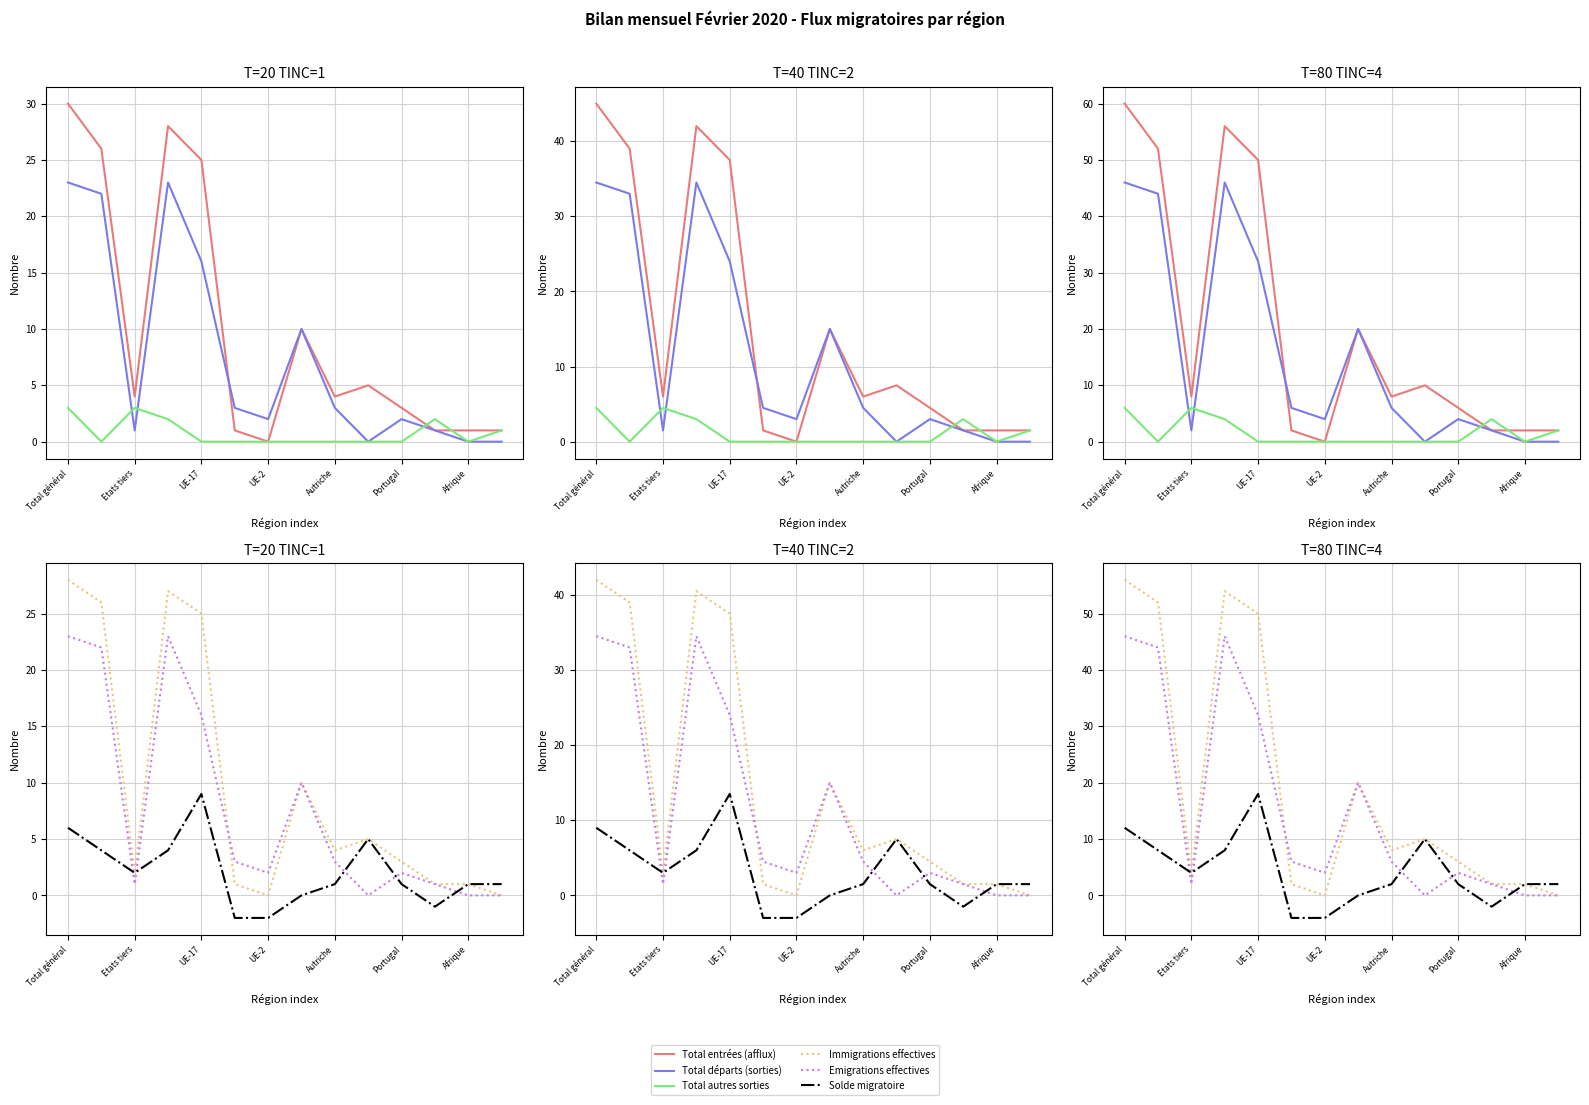

What is the label of the 3rd point from the right?

11